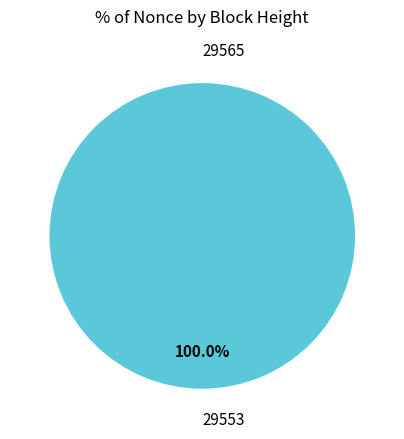

How many slices are in this pie chart?

2